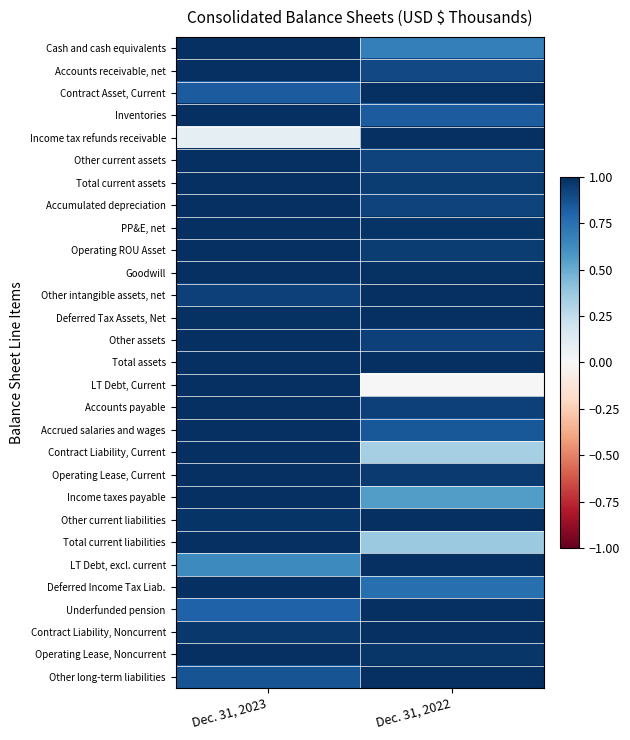

Between Dec. 31, 2023 and Dec. 31, 2022, which series saw the biggest shift?

LT Debt, Current